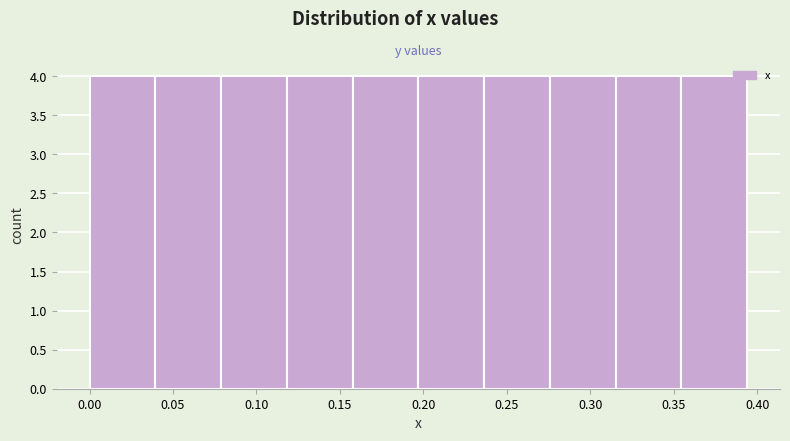

Reading left to right, transcribe this chart: for each bar, give the range it covers on the x-axis and its height. Neither the bar edges nor the heights are printed on the chart, so give them approximately, as read against the axes.

0.000 to 0.040: 4
0.040 to 0.080: 4
0.080 to 0.120: 4
0.120 to 0.160: 4
0.160 to 0.195: 4
0.195 to 0.235: 4
0.235 to 0.275: 4
0.275 to 0.315: 4
0.315 to 0.355: 4
0.355 to 0.395: 4